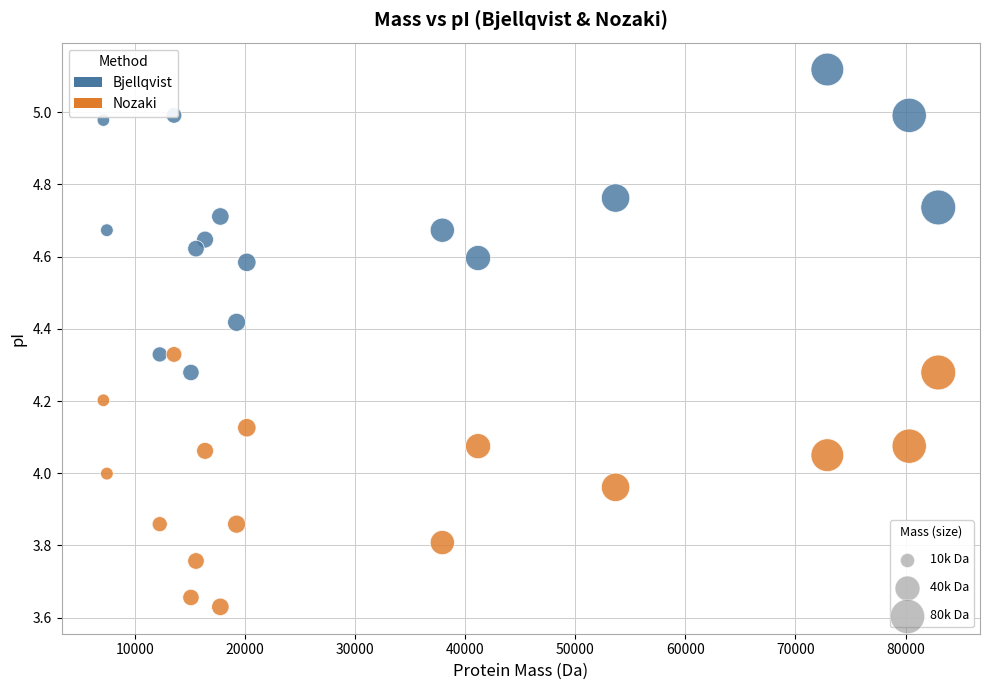

Across all data points, what is the range of Y values (max minus min)?

1.5